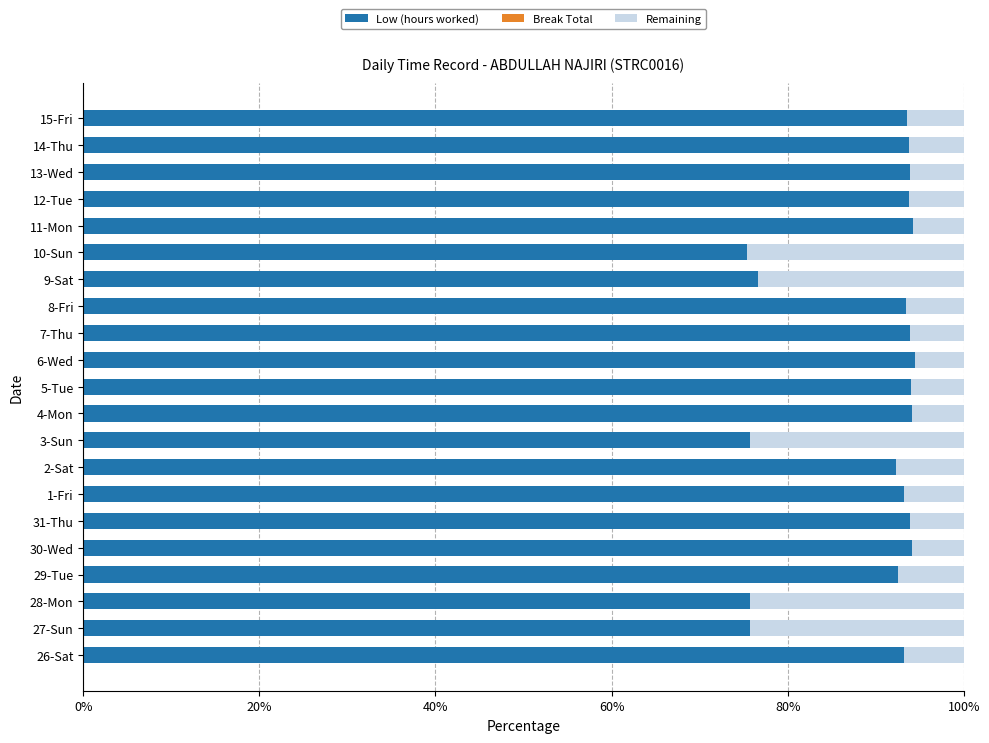

Is it true that Low (hours worked) equals 94.1 at 4-Mon?

True